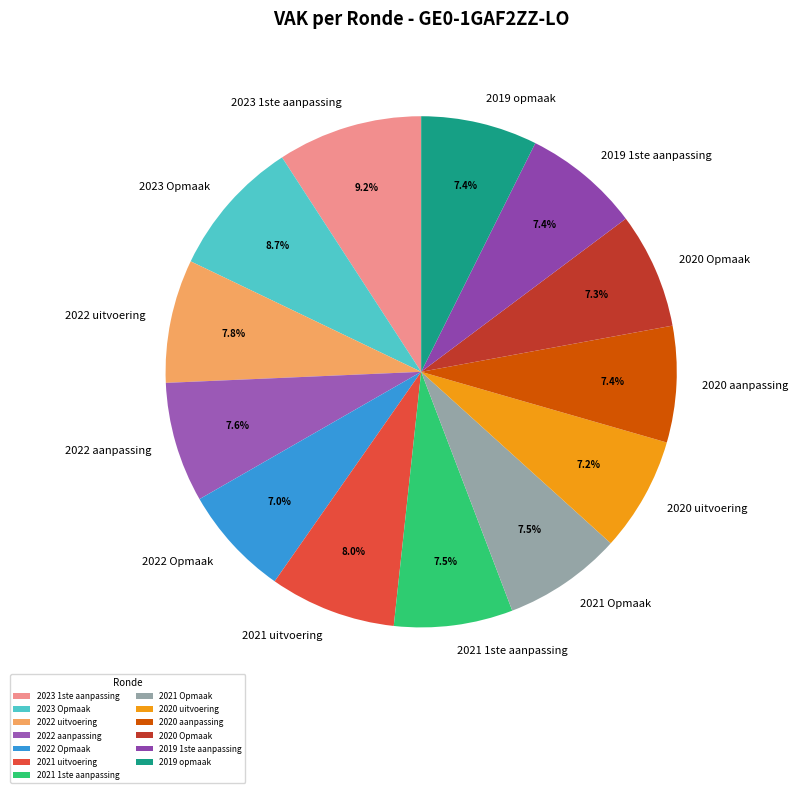

Is 2020 aanpassing the majority of the pie?

No